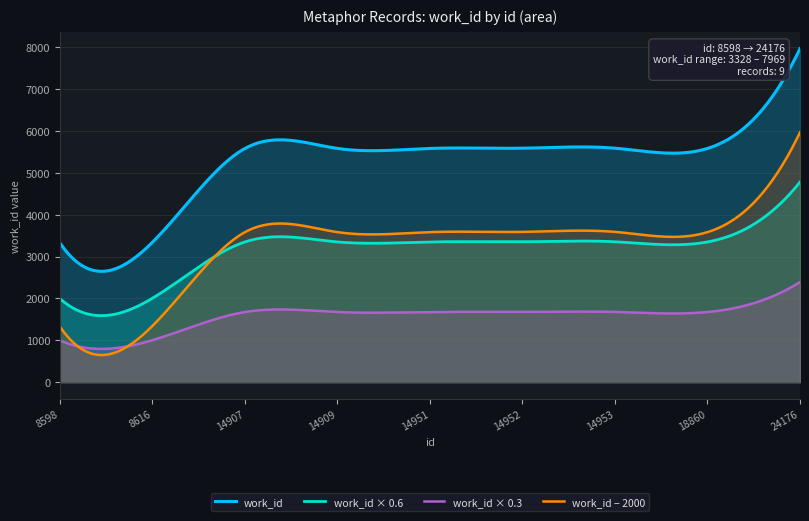

Which category has the lowest value across all series?

8598